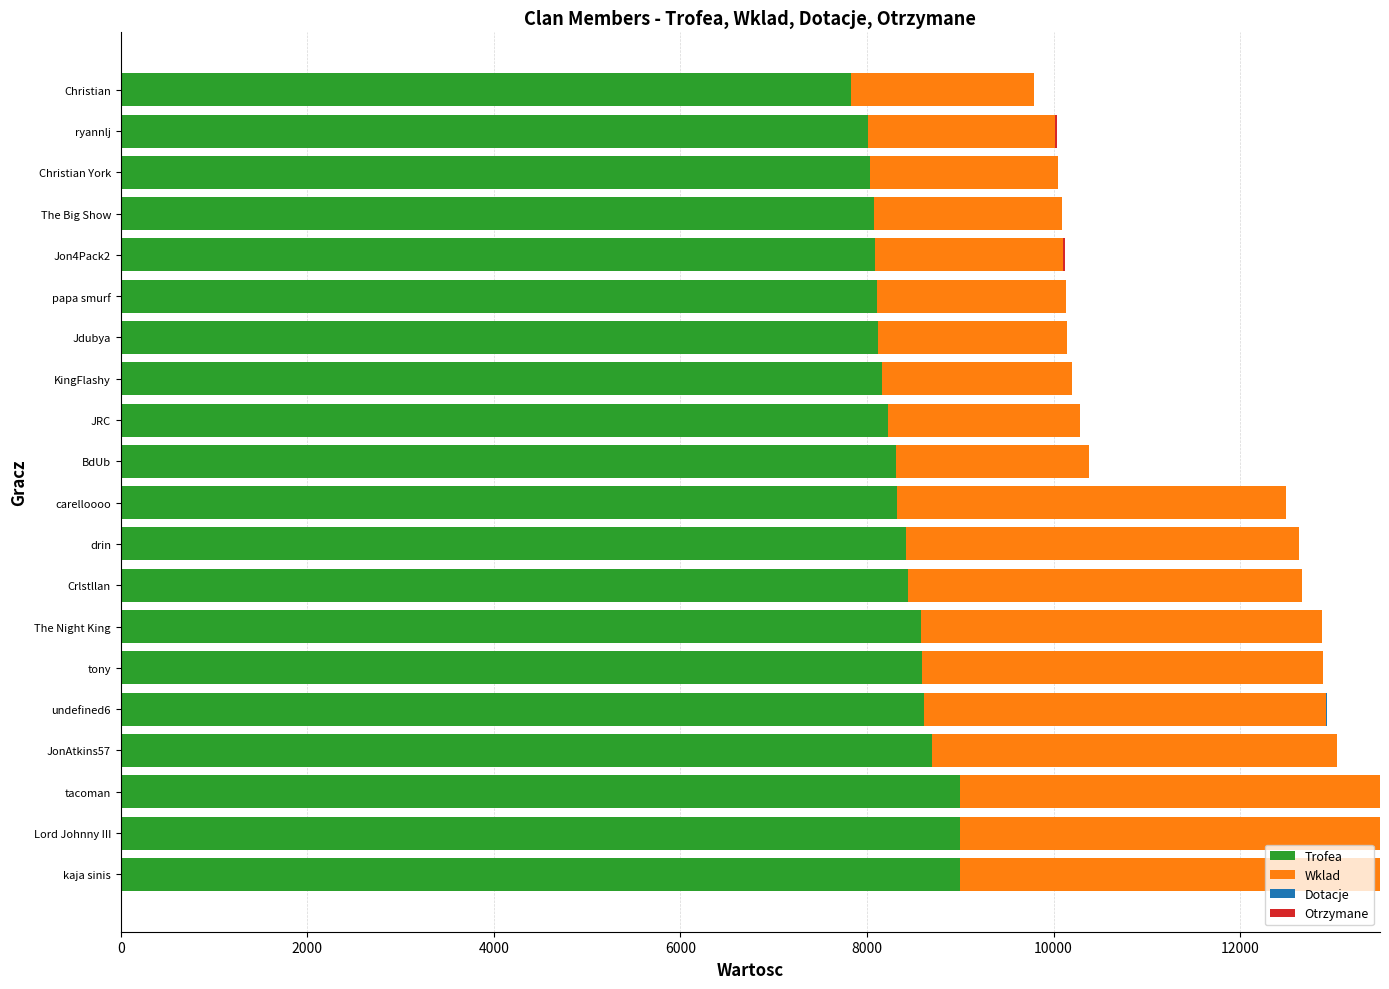

What is the total value across all series at Jdubya?

10147